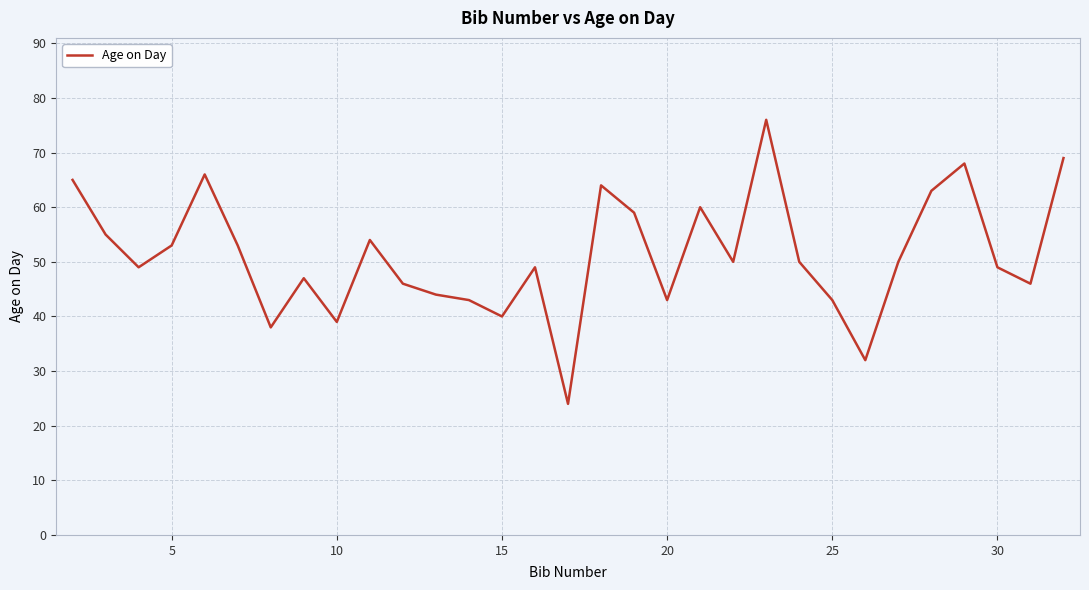

What is the maximum value shown in the chart?

76